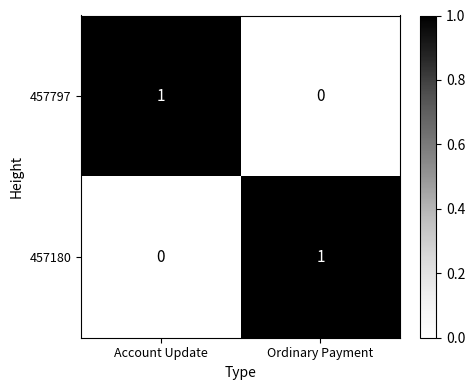

Where is 457180 nearest to the value 0?

Account Update